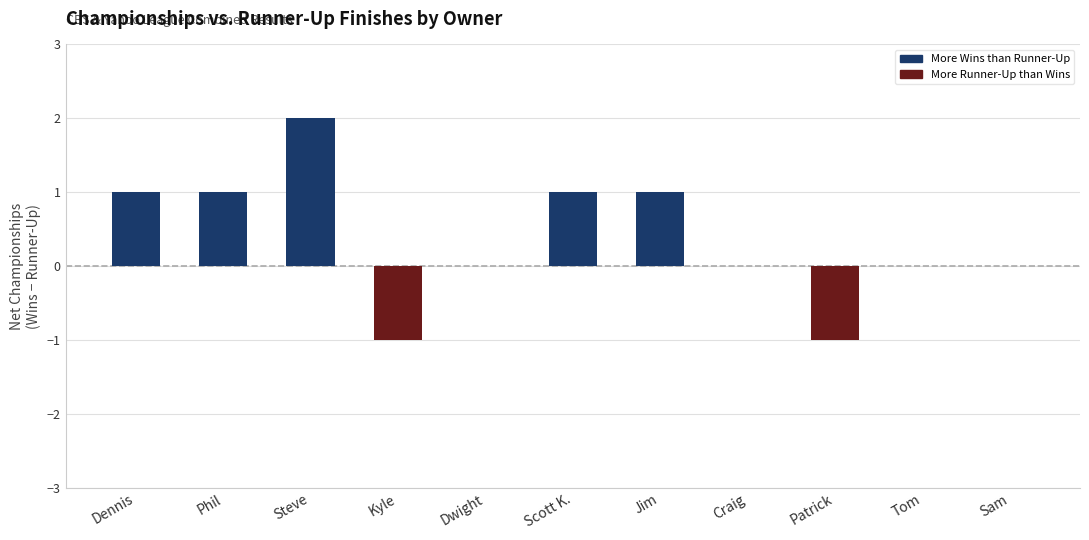

What is the sum of all values?

4